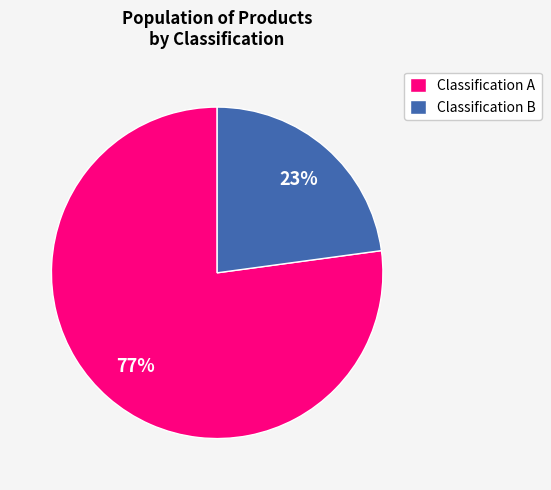

What percentage is the Classification B slice, to the nearest percent?

23%